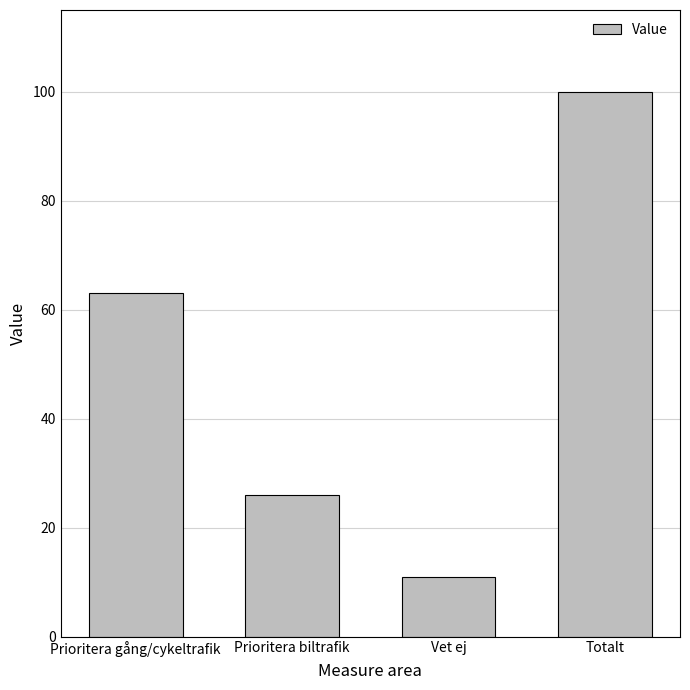

Rank the categories by value from highest to lowest.

Totalt, Prioritera gång/cykeltrafik, Prioritera biltrafik, Vet ej